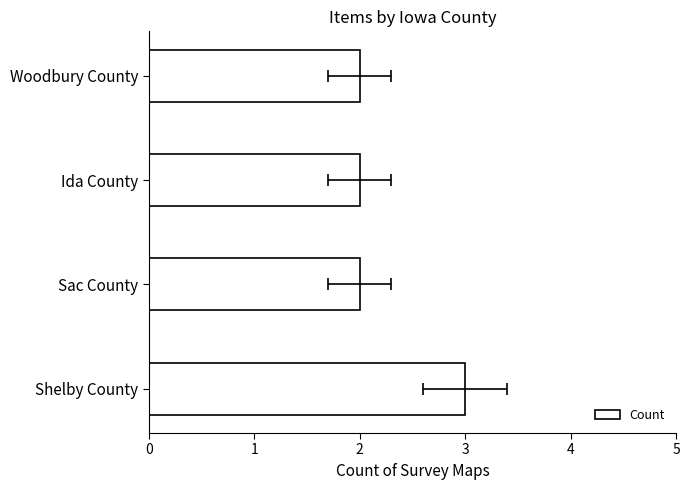

What is the difference between the maximum and minimum values?

1